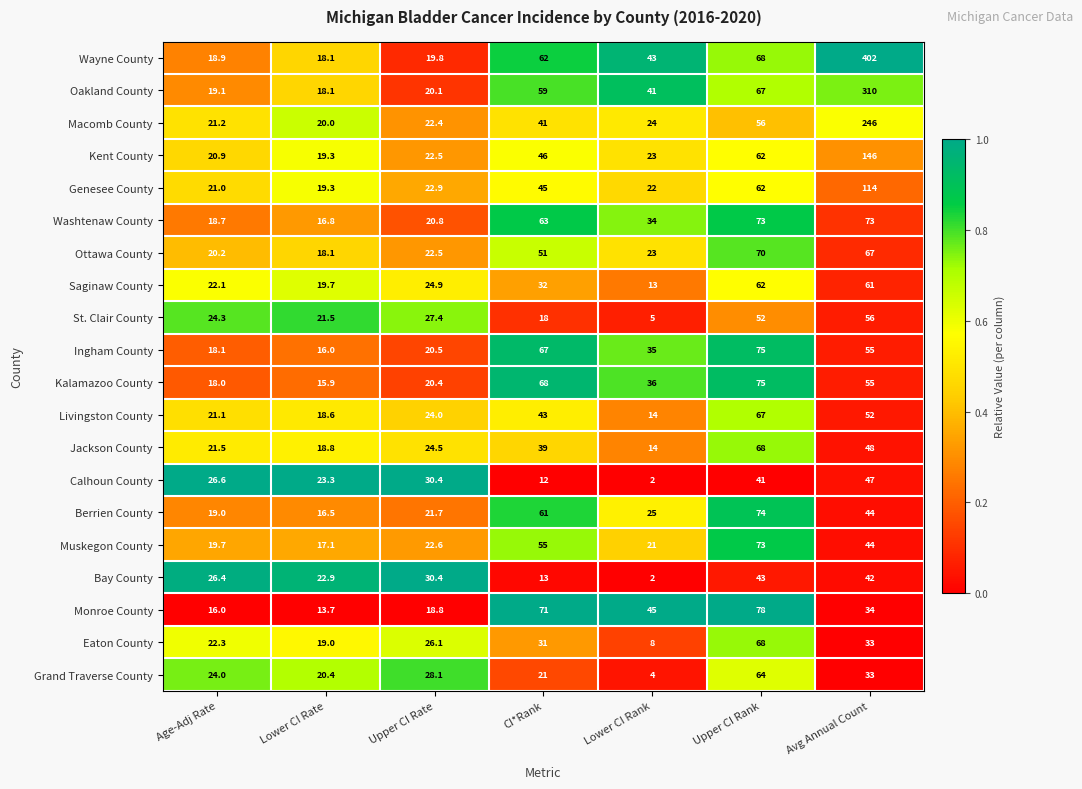

Which series has the largest total across all categories?

Wayne County